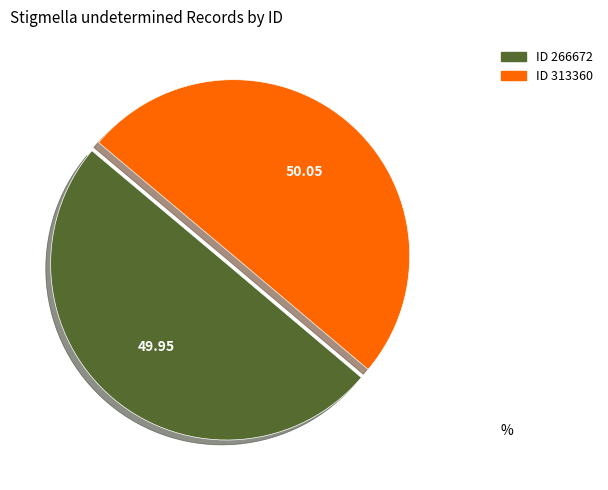

What is the ratio of the value at ID 313360 to the value at ID 266672?

1.0